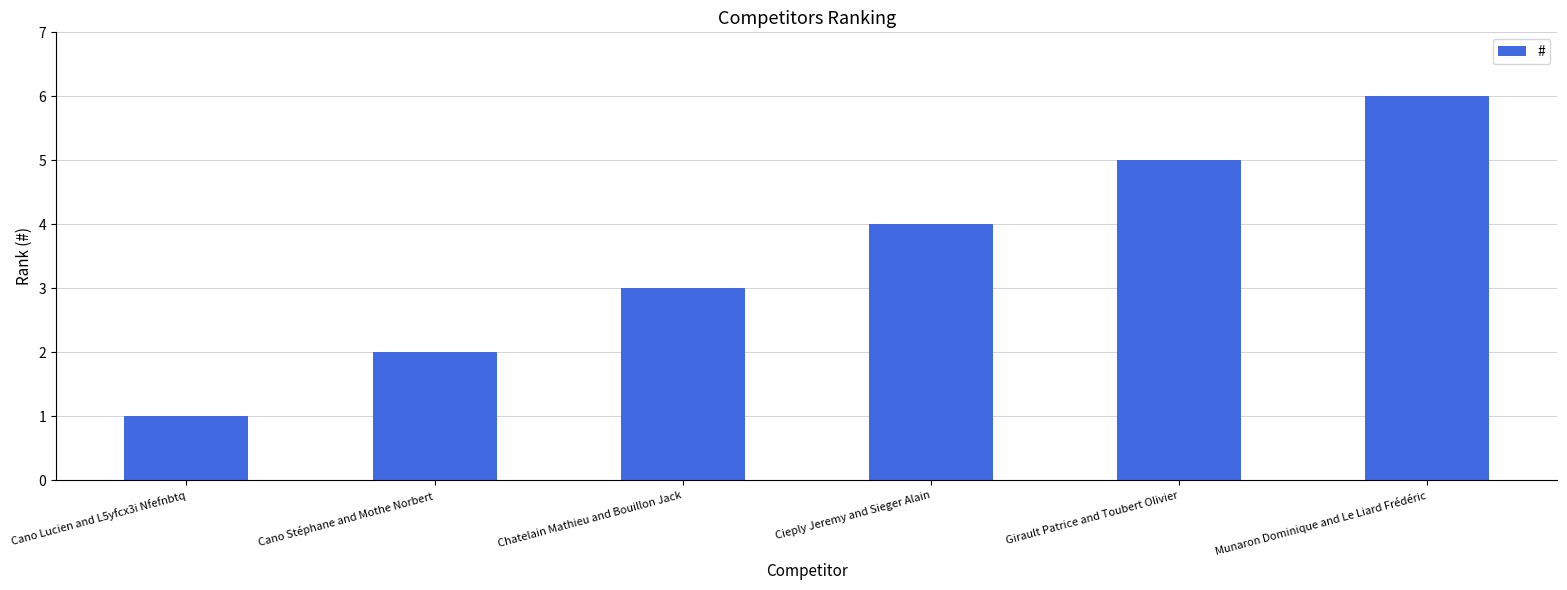

Reading left to right, what are all the values shown in this chart?

1	2	3	4	5	6